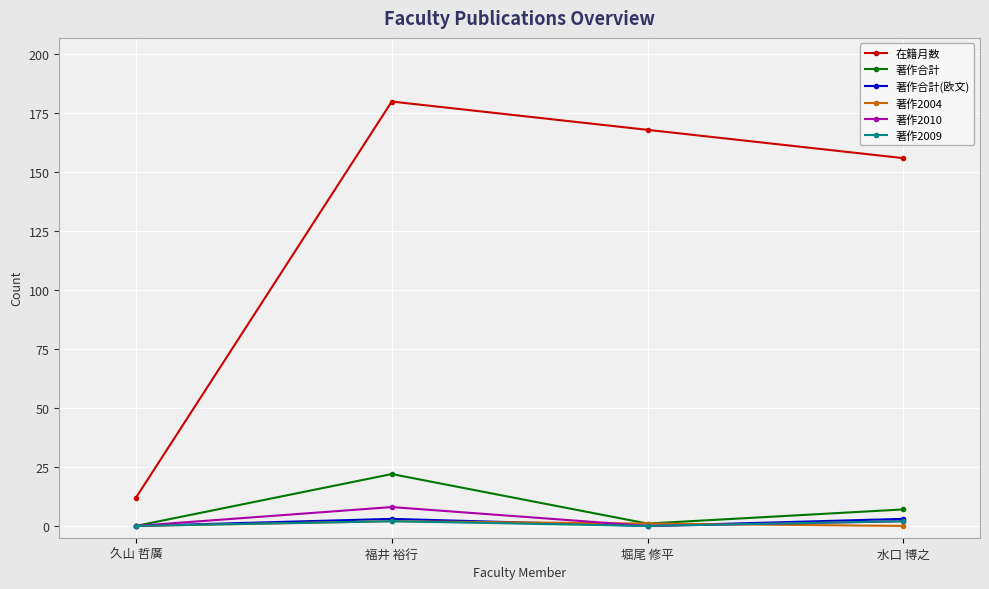

Between 久山 哲廣 and 堀尾 修平, which series saw the biggest shift?

在籍月数